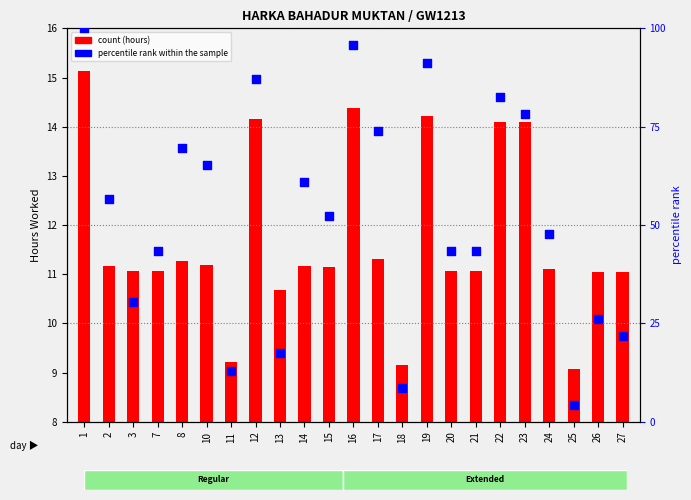

Which series has the widest spread of Y values?

percentile rank within sample